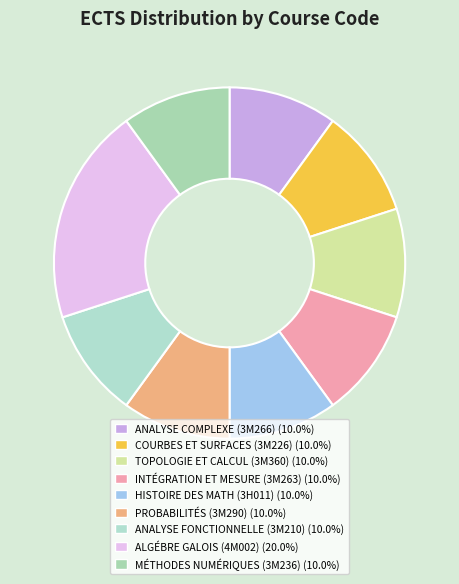

How many segments does this pie chart have?

9